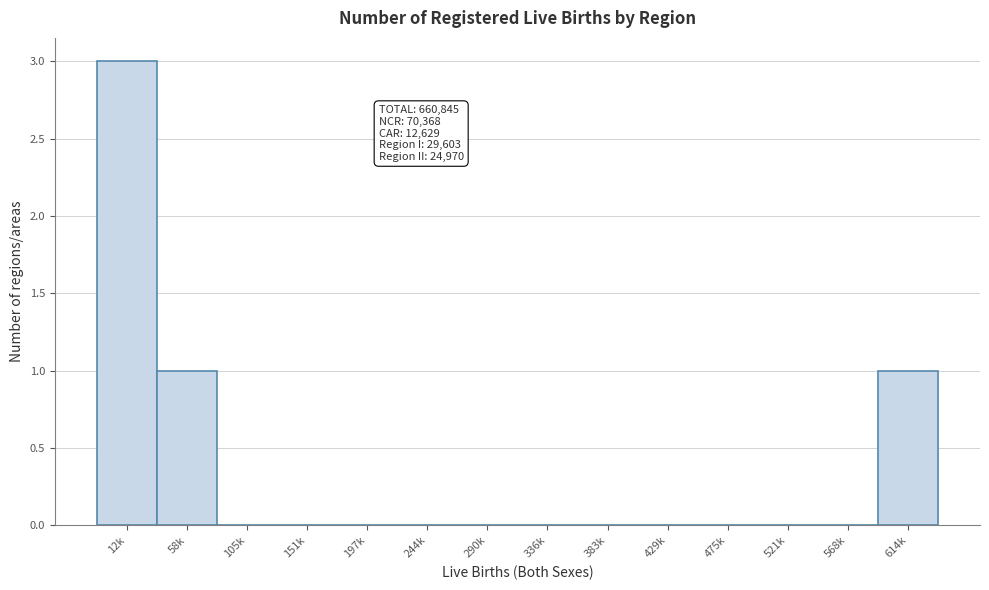

Reading left to right, list all the values displayed in this chart.

12k=3	58k=1	105k=0	151k=0	197k=0	244k=0	290k=0	336k=0	383k=0	429k=0	475k=0	521k=0	568k=0	614k=1